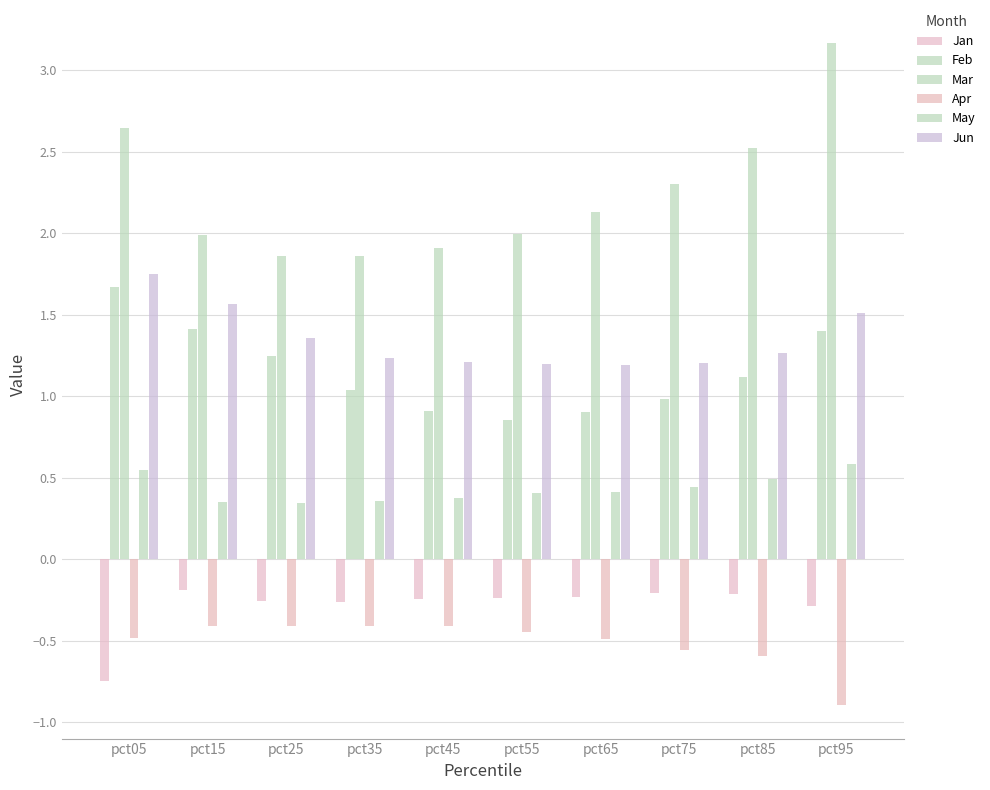

Is it true that Mar equals 2.0 at pct55?

True